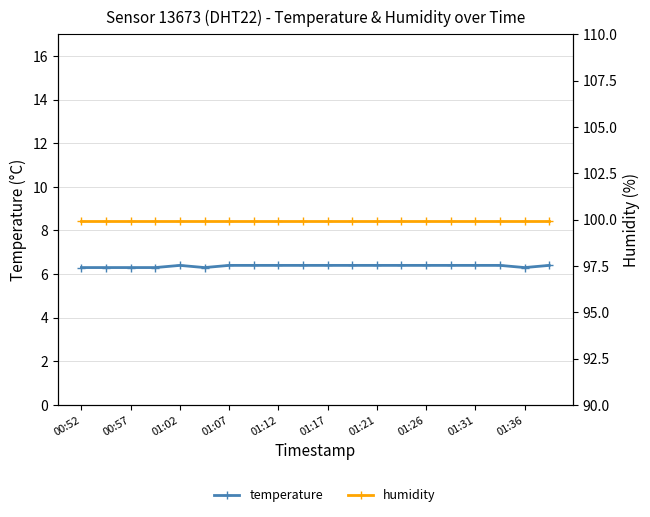

How many lines are shown in the chart?

2